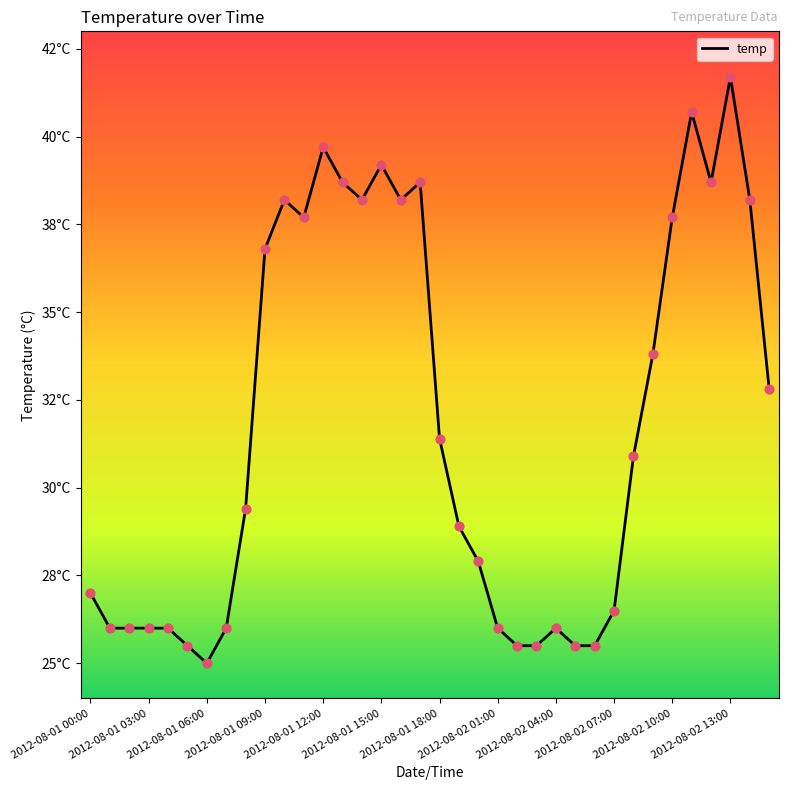

Does the chart have visible grid lines?

No